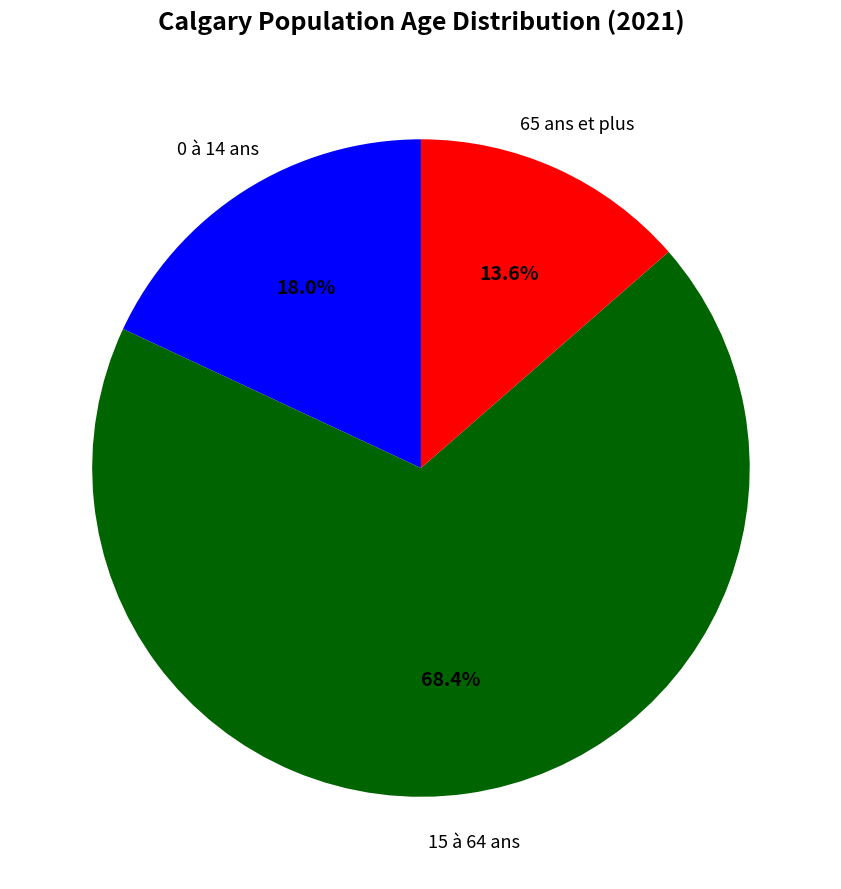

Does any single category account for the majority?

Yes